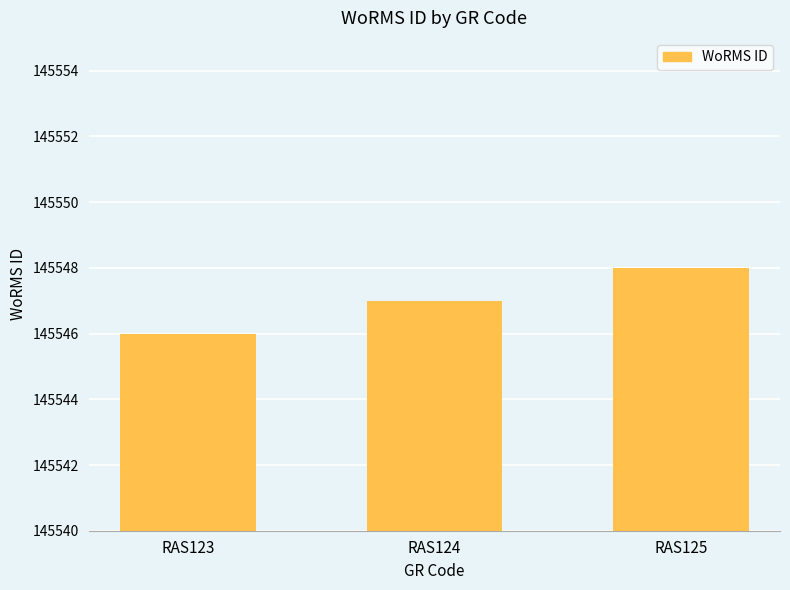

How many data points are less than 145547?

1